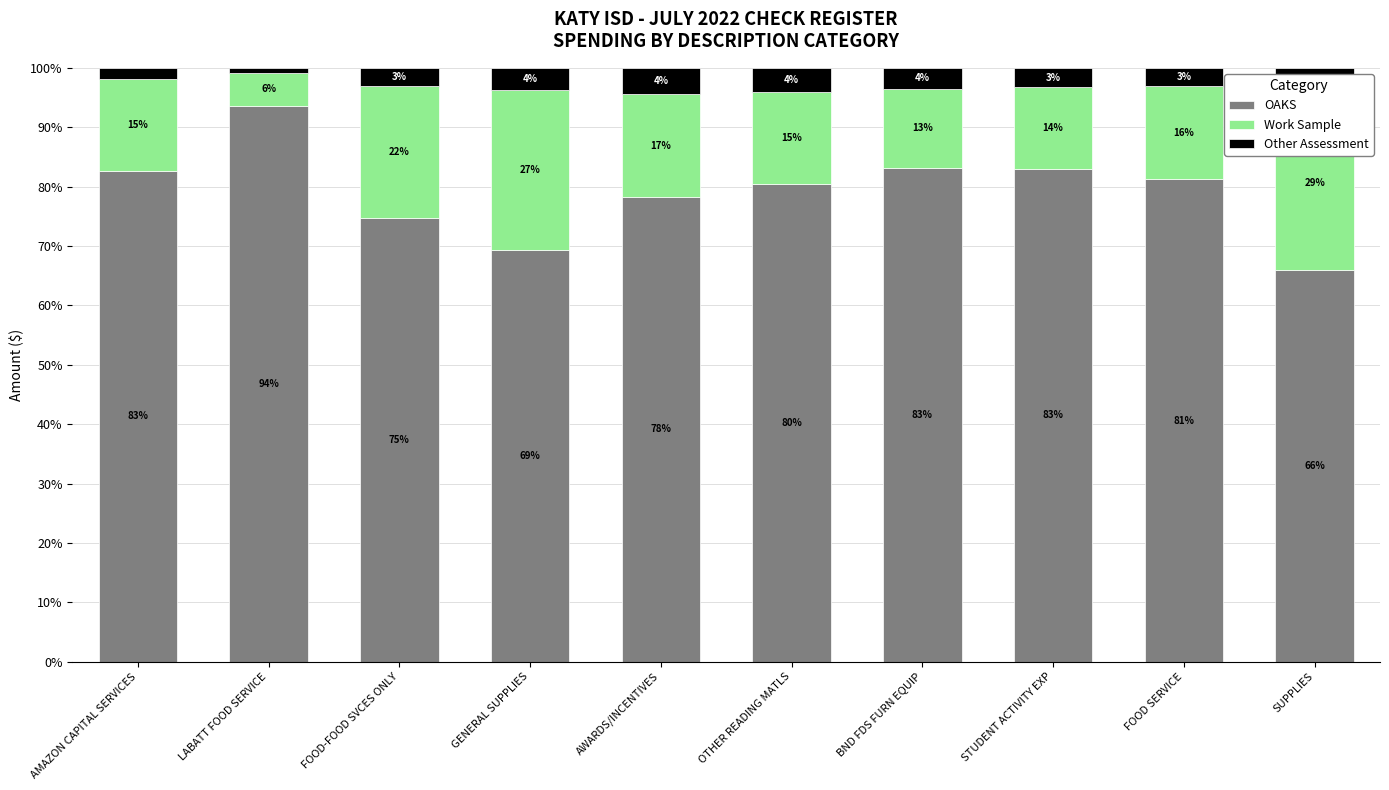

How many data points in OAKS are above 81?

5